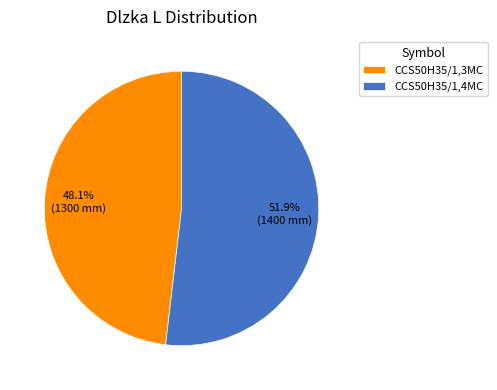

To the nearest percent, what is the difference between the CCS50H35/1,3MC and CCS50H35/1,4MC slice percentages?

4%